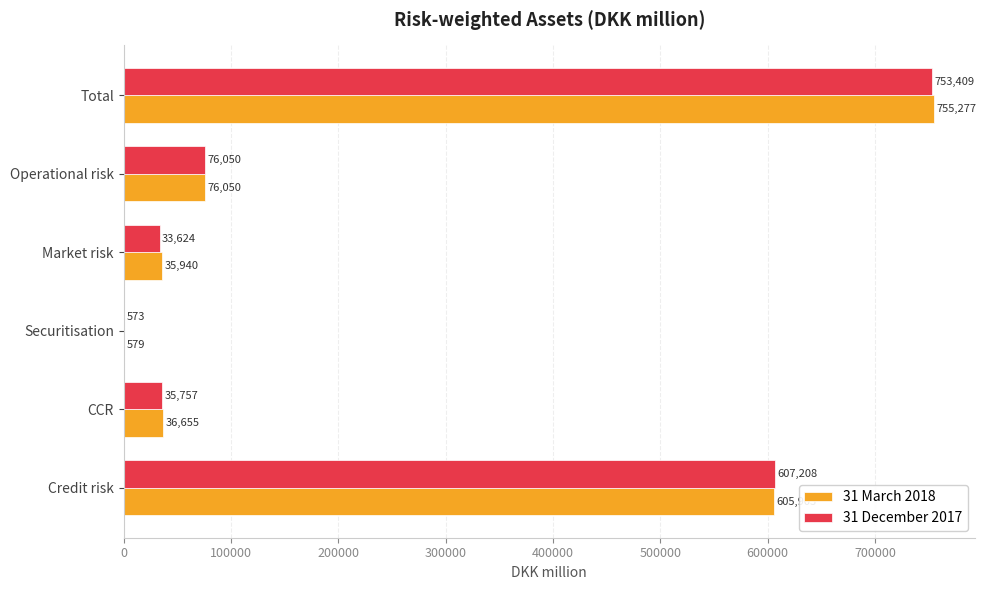

What is the greatest value displayed?

755277.0